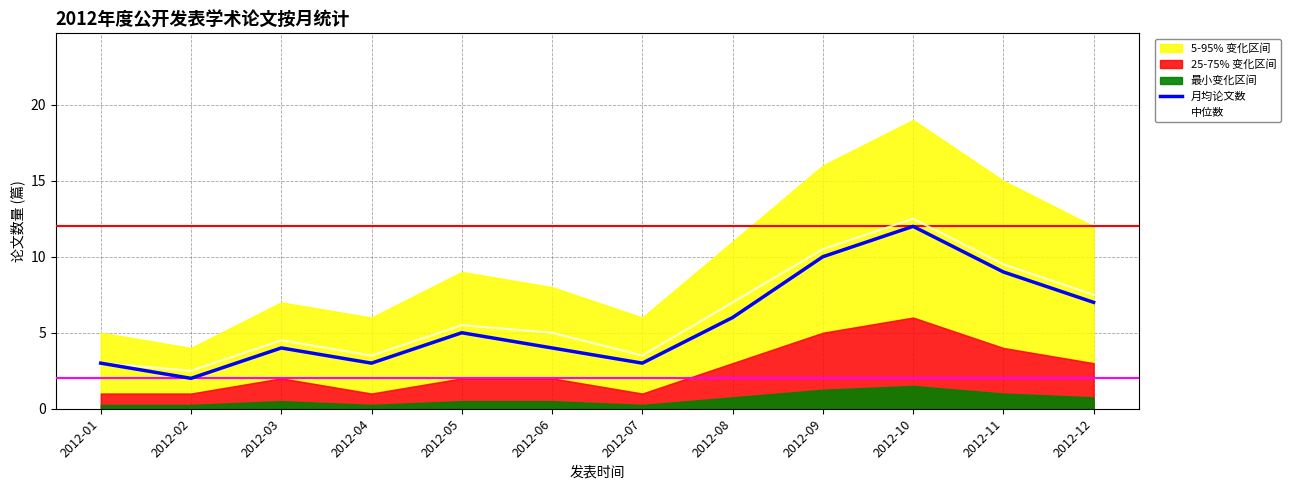

True or false: 月均论文数 and 中位数 intersect in this chart.

False